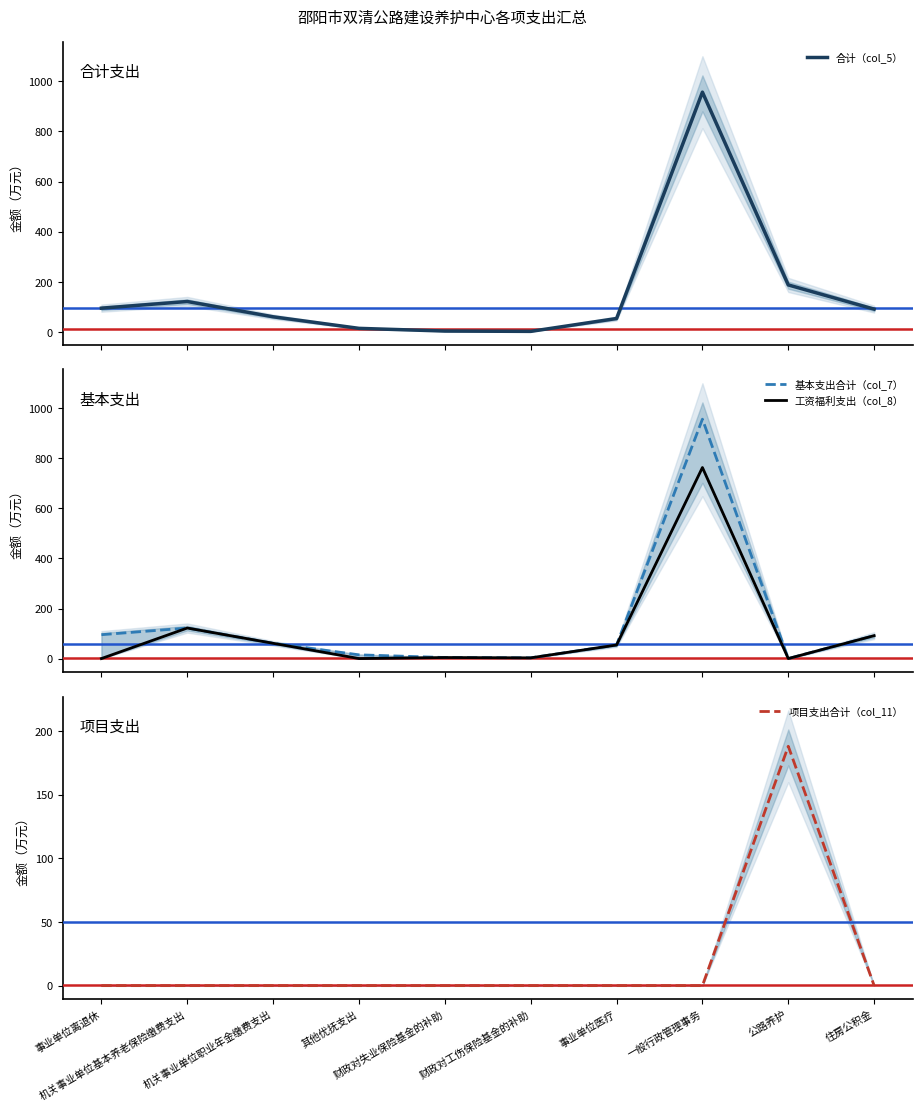

What is the total value across all series at 公路养护?

376.0